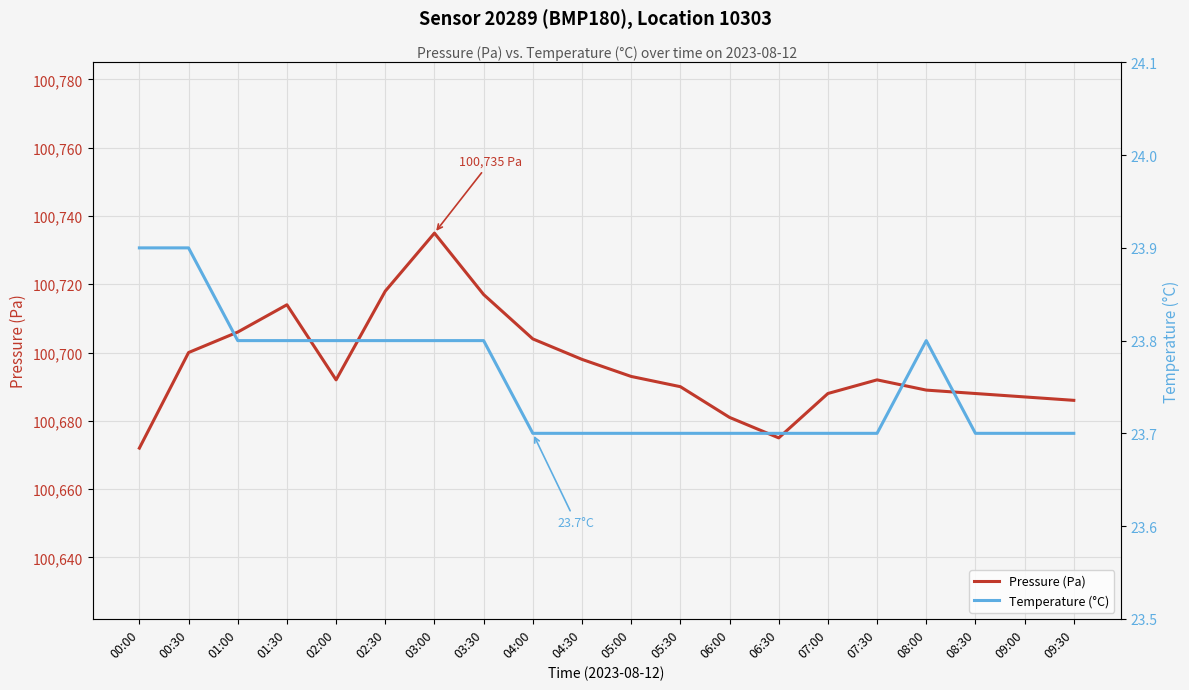

The Pressure (Pa) series shows 100688.0 at 07:00. True or false?

True